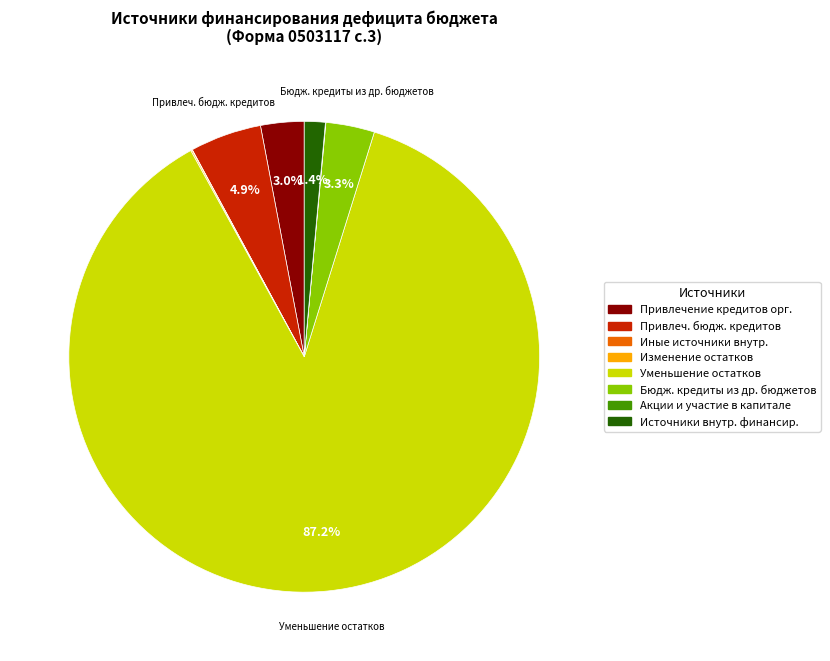

Is there a majority slice in this chart?

Yes